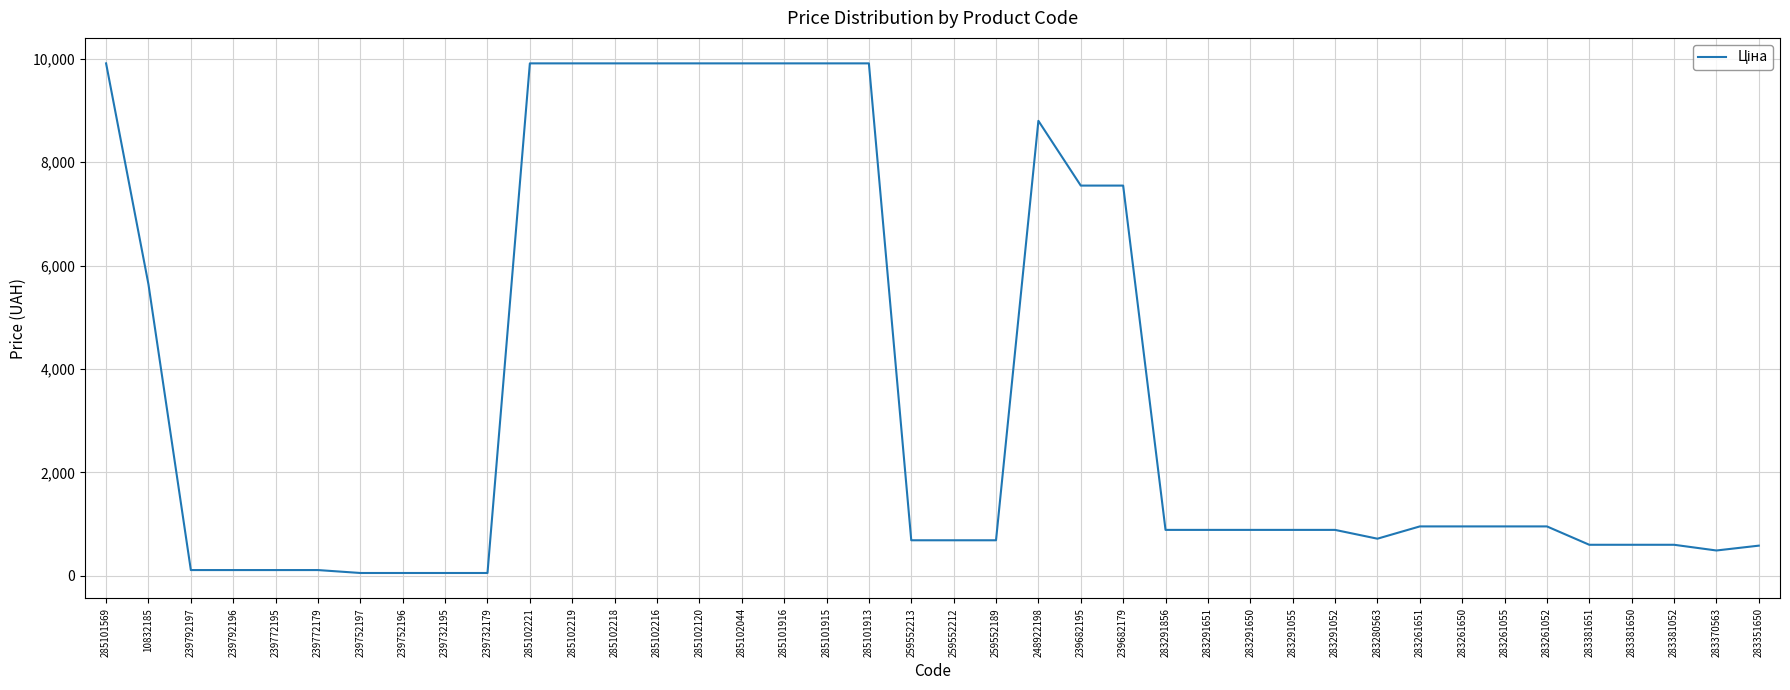

What is the greatest value displayed?

9908.5